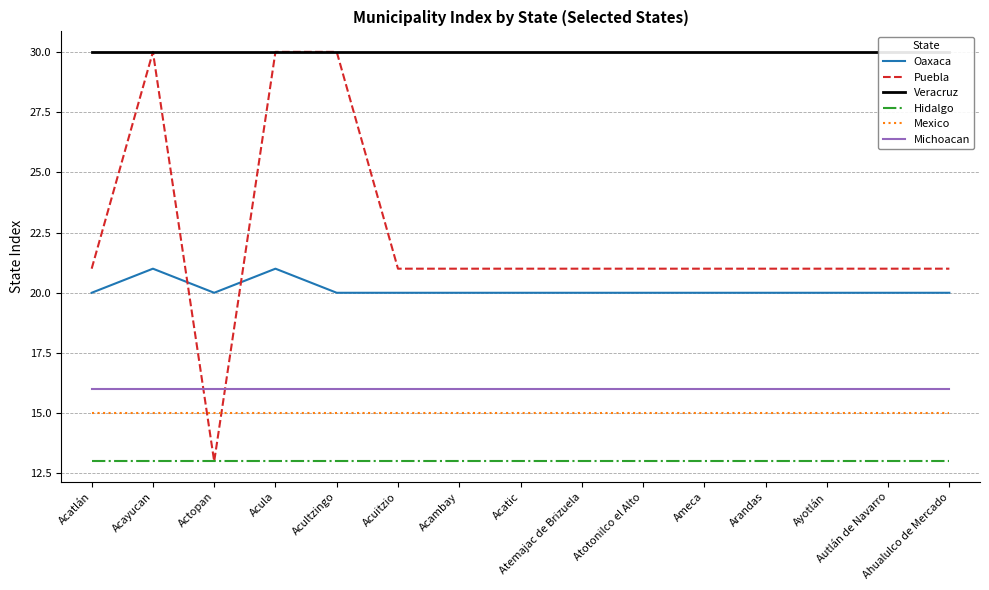

Reading left to right, what are all the values shown in this chart?

Oaxaca: 20	21	20	21	20	20	20	20	20	20	20	20	20	20	20
Puebla: 21	30	13	30	30	21	21	21	21	21	21	21	21	21	21
Veracruz: 30	30	30	30	30	30	30	30	30	30	30	30	30	30	30
Hidalgo: 13	13	13	13	13	13	13	13	13	13	13	13	13	13	13
Mexico: 15	15	15	15	15	15	15	15	15	15	15	15	15	15	15
Michoacan: 16	16	16	16	16	16	16	16	16	16	16	16	16	16	16